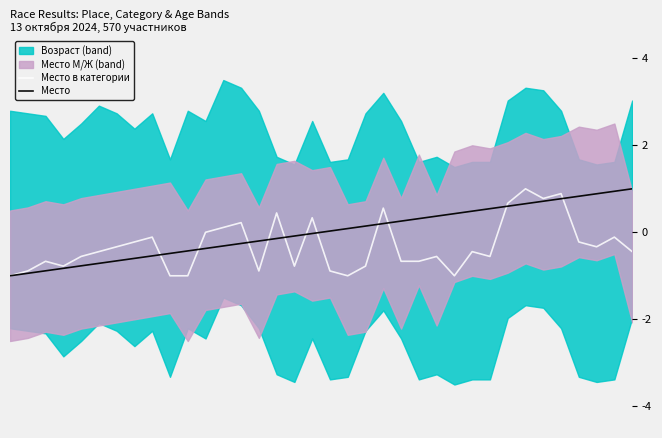

How many intersections are there between Место в категории and Место?

11